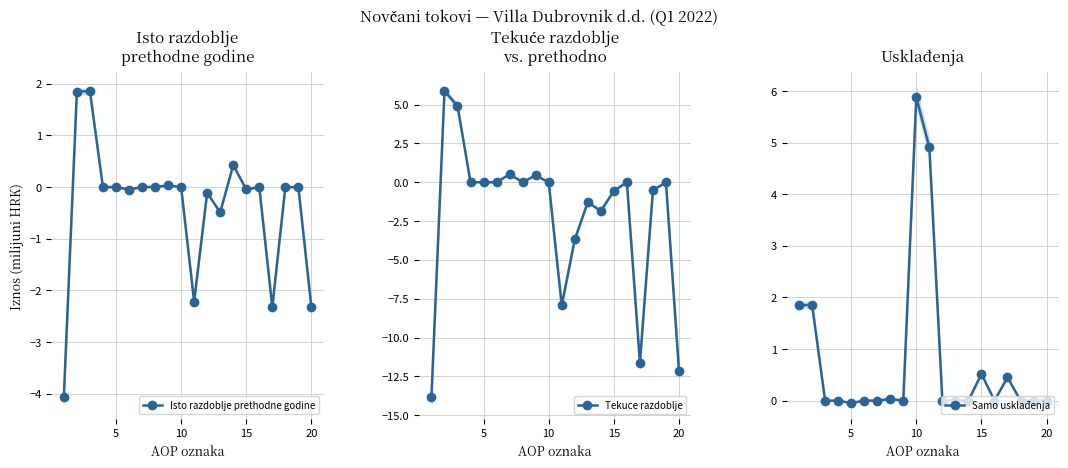

What is the value of the Tekuce razdoblje point at the 9th from the left?

0.4